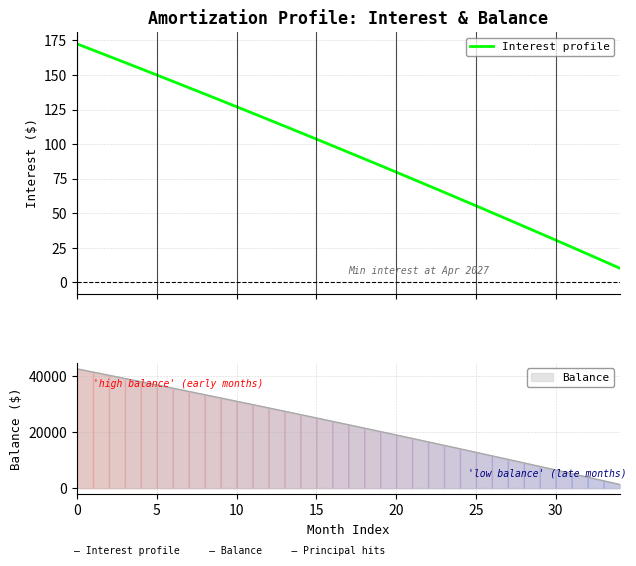

Reading left to right, extract all data points from this chart.

172.5	168.0	163.5	159.0	154.5	150.0	145.4	140.8	136.2	131.6	127.0	122.4	117.7	113.0	108.3	103.6	98.8	94.1	89.3	84.5	79.7	74.9	70.0	65.1	60.2	55.3	50.4	45.4	40.5	35.5	30.5	25.4	20.4	15.3	10.2